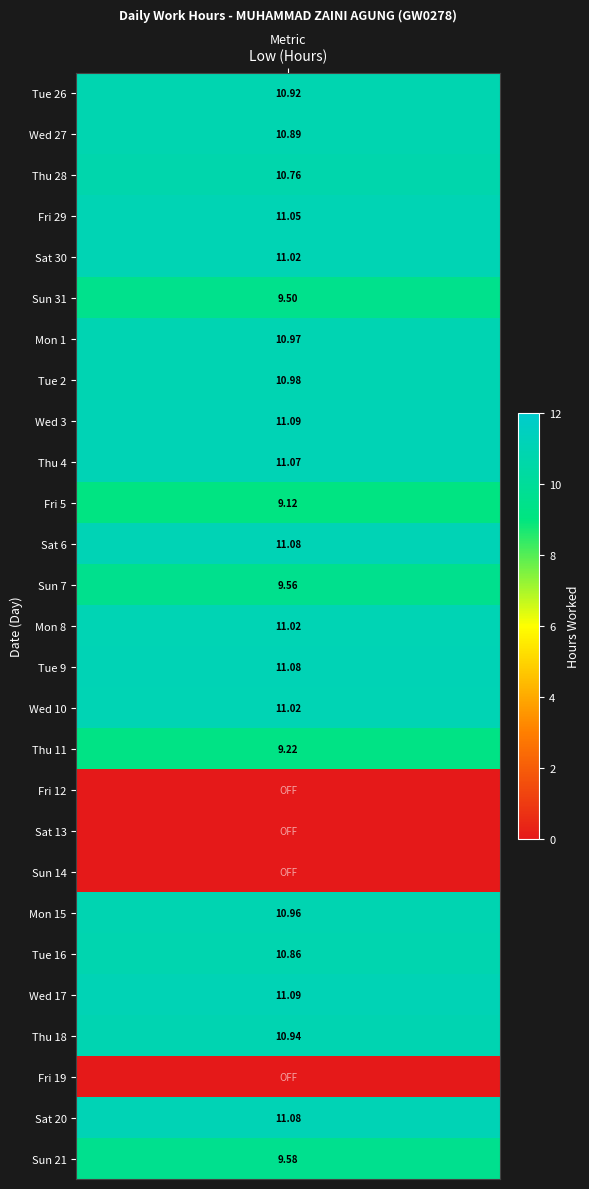

How many data points in 29 are above 0?

1